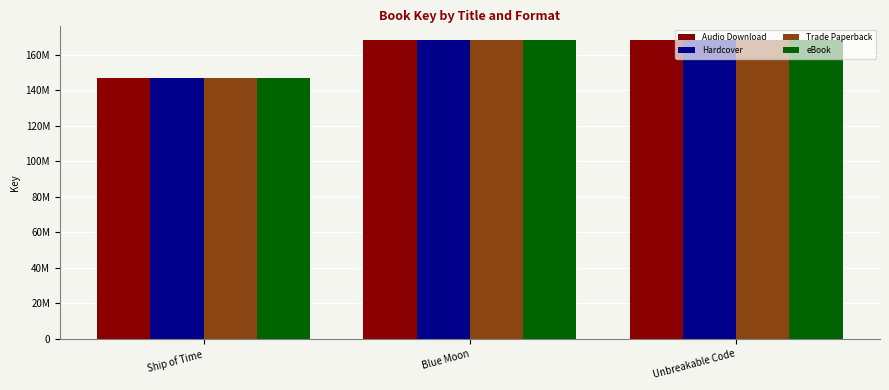

Reading right to left, extract all data points from this chart.

Audio Download: 168019521	168020326	146797209
Hardcover: 168019521	168020326	146797209
Trade Paperback: 168019521	168020326	146797209
eBook: 168019521	168020326	146797209